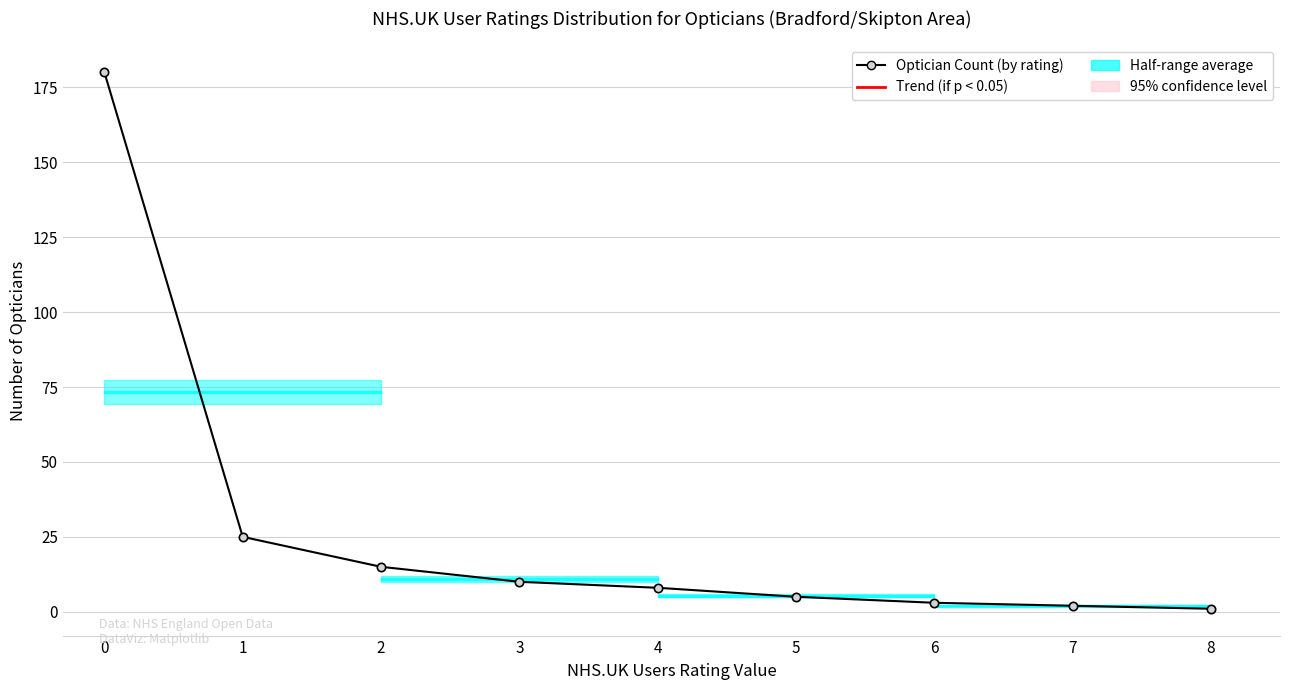

What is the value of the 8th point from the left?

2